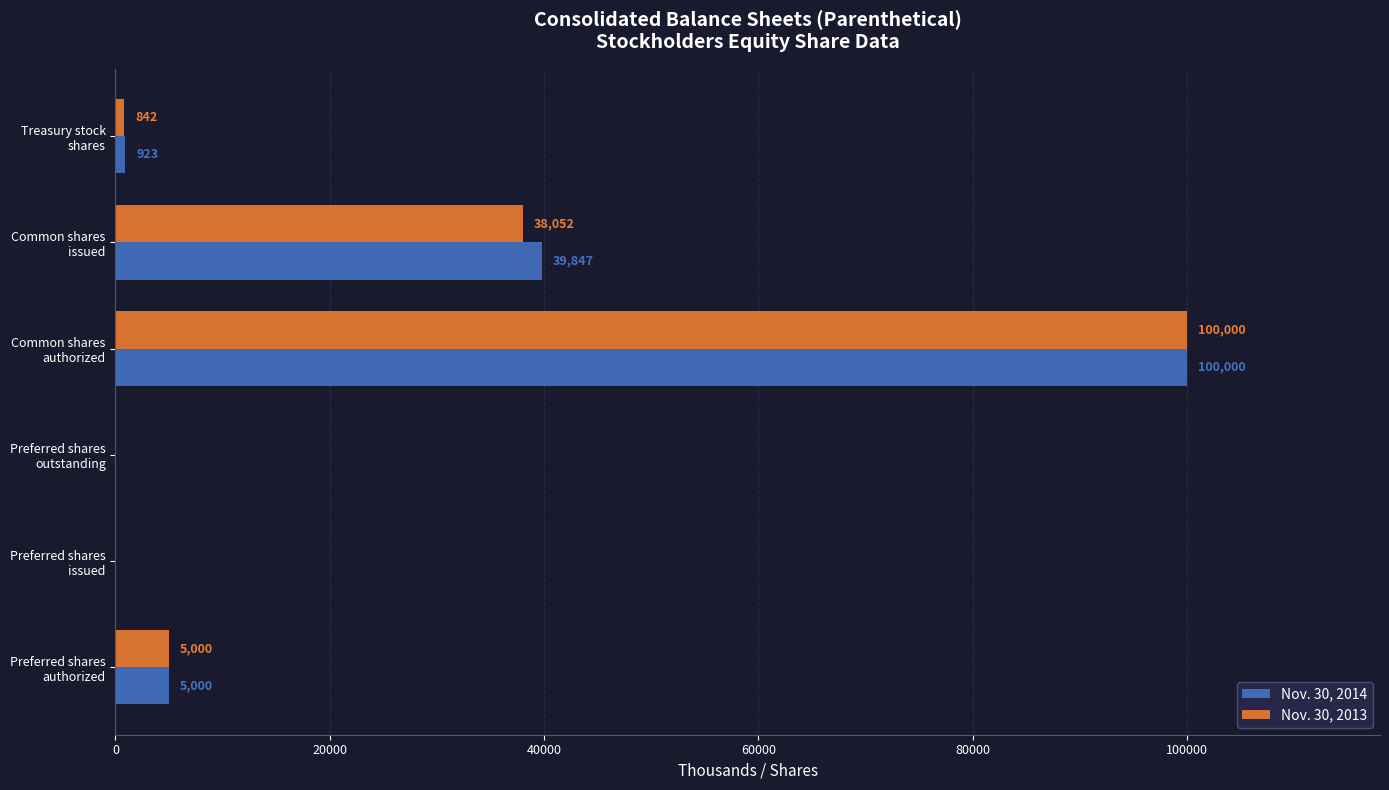

What is the sum of all Nov. 30, 2014 values?

145770